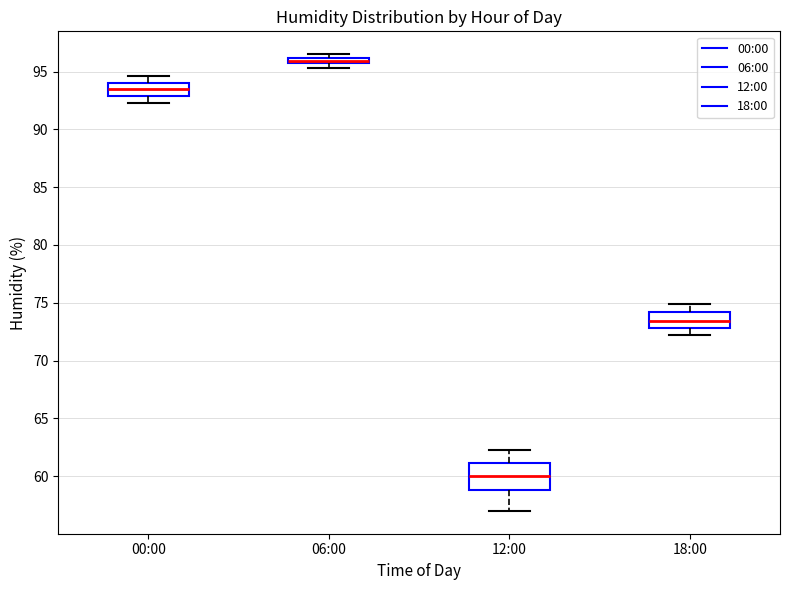

Where is the upper edge of the box for 12:00 on the y-axis? The values are not printed on the chart, so give them approximately, as read against the axis.

61.0